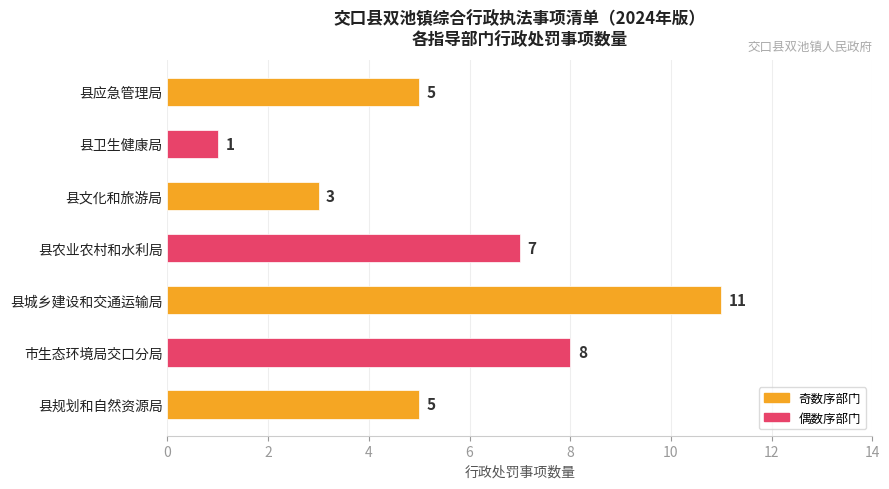

What is the sum of the values at 县卫生健康局 and 市生态环境局交口分局?

9